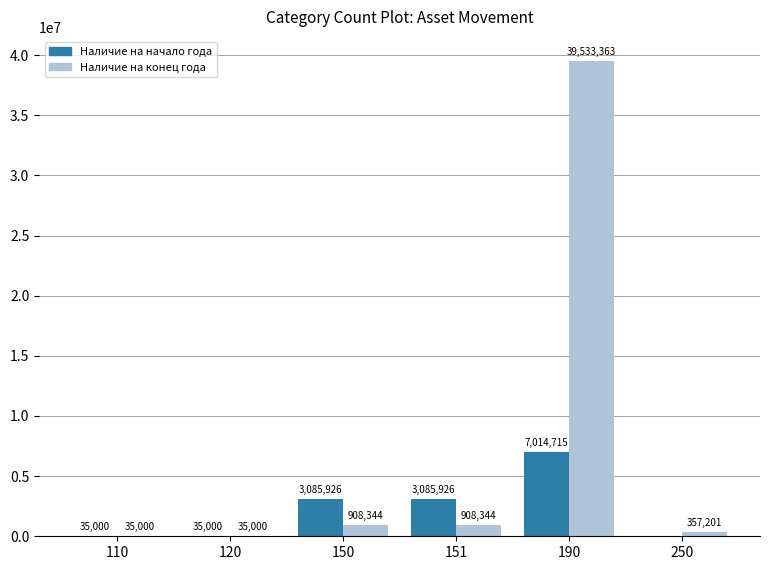

At which label does Наличие на конец года first exceed 908343?

150